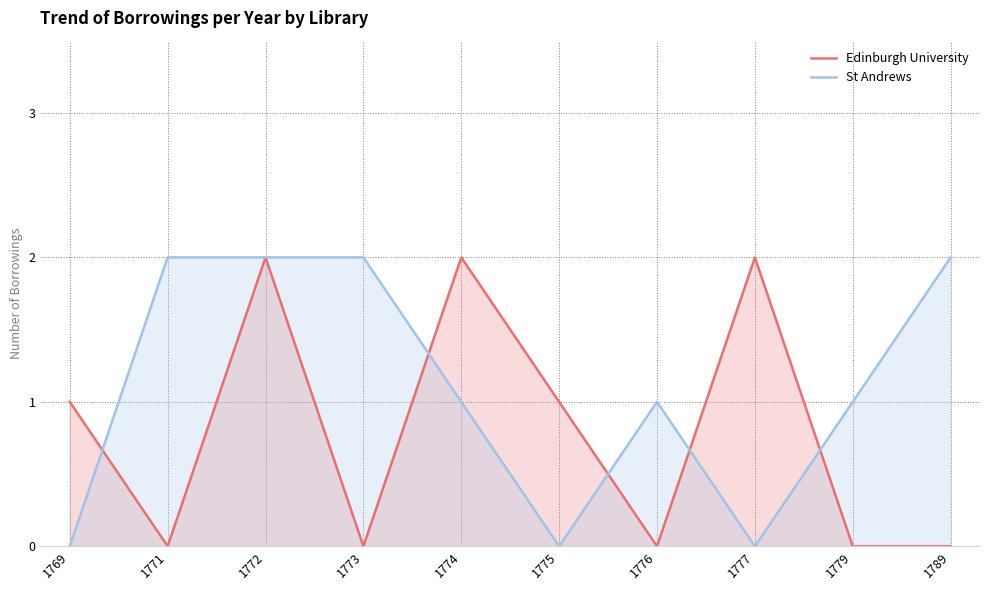

Does the chart have visible grid lines?

Yes